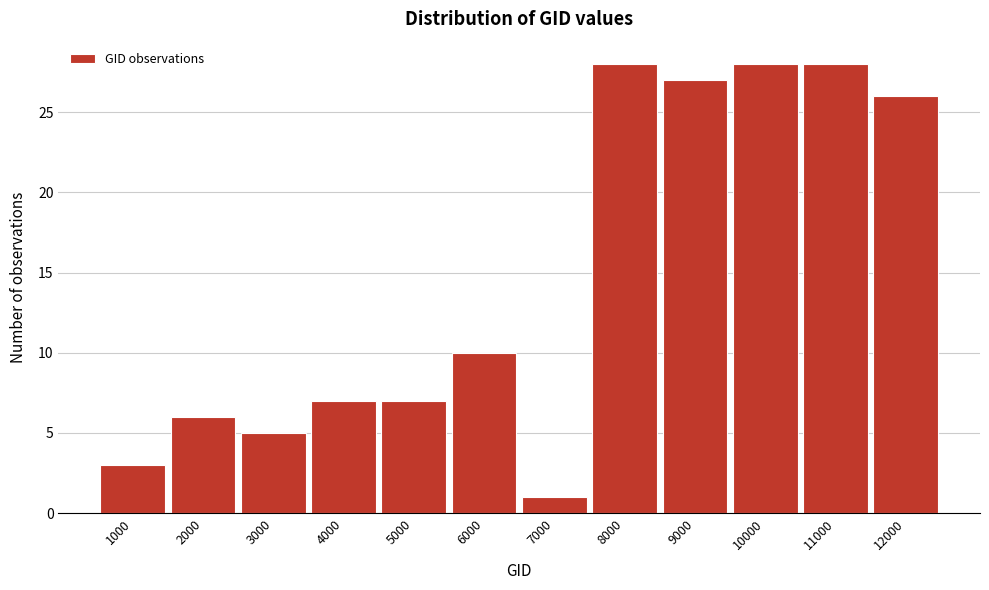

Reading right to left, transcribe all the data shown in this chart.

26	28	28	27	28	1	10	7	7	5	6	3